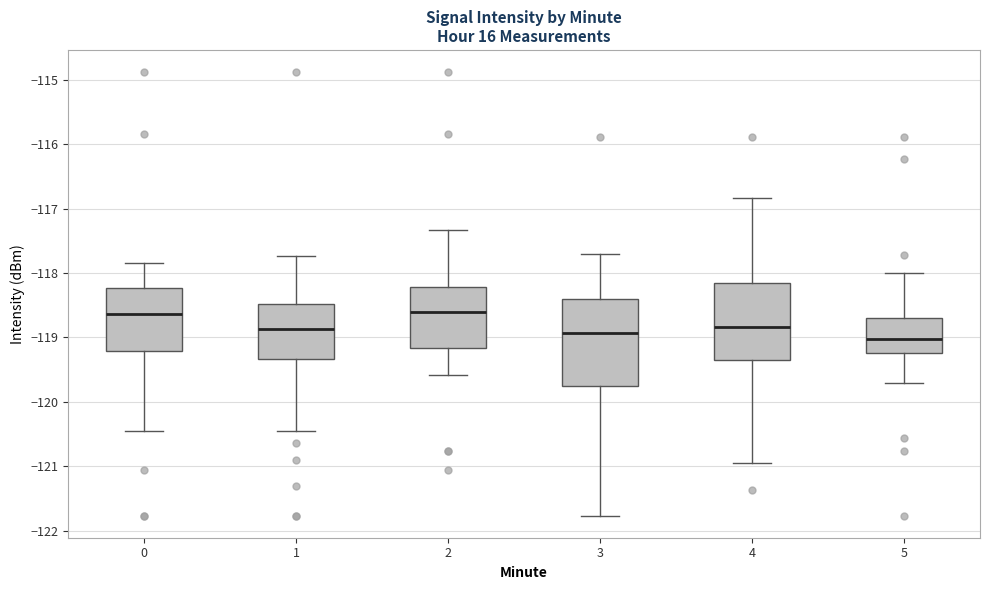

Where does the median line of the box at x = 5 sit on the y-axis? The values are not printed on the chart, so give them approximately, as read against the axis.

-119.0